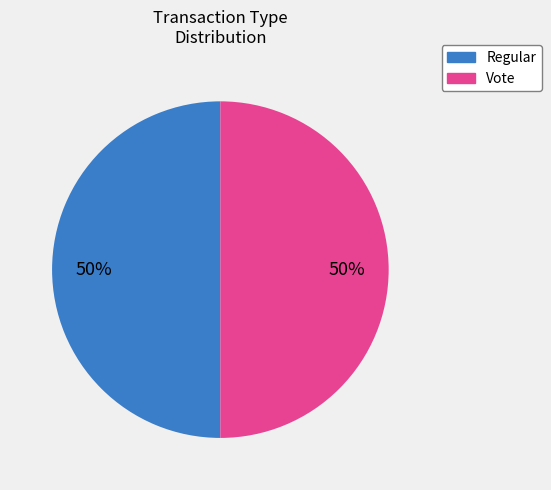

To the nearest percent, what portion does Regular represent?

50%